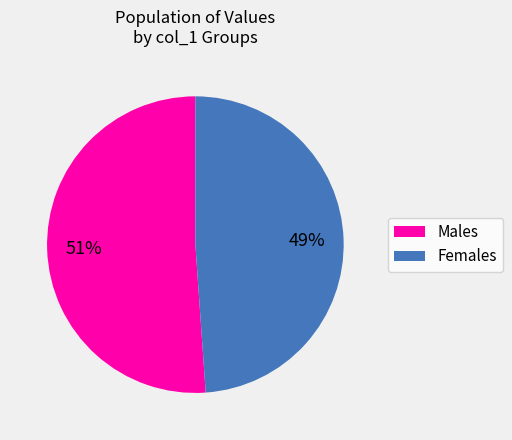

To the nearest percent, what is the average slice percentage?

50%